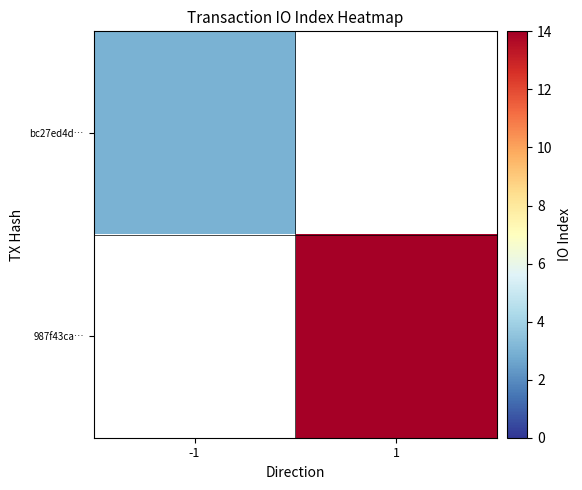

Between -1 and 1, which is larger?

1